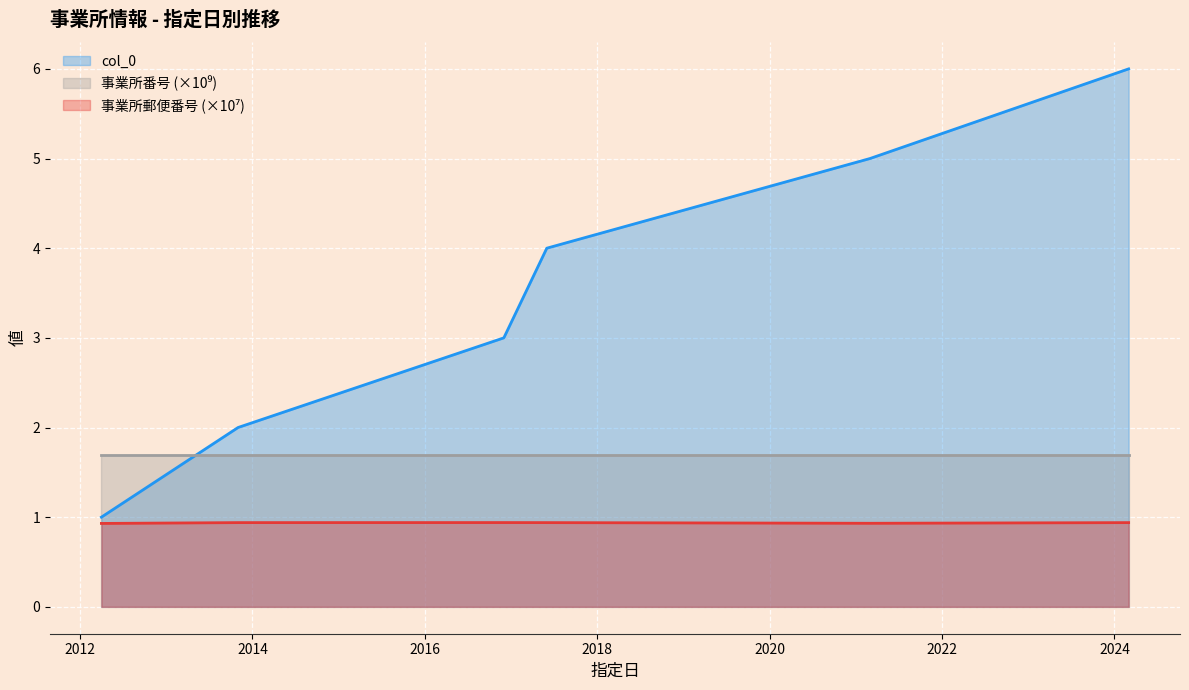

True or false: col_0 and 事業所郵便番号 intersect in this chart.

False